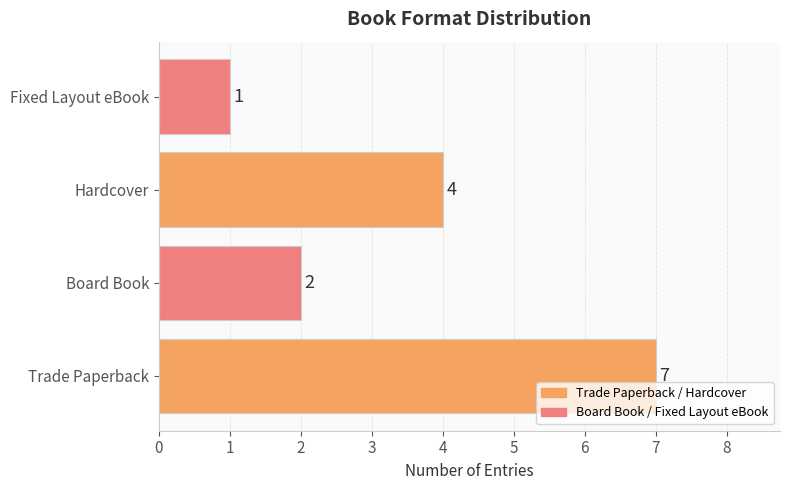

At which label is the value closest to 4?

Hardcover